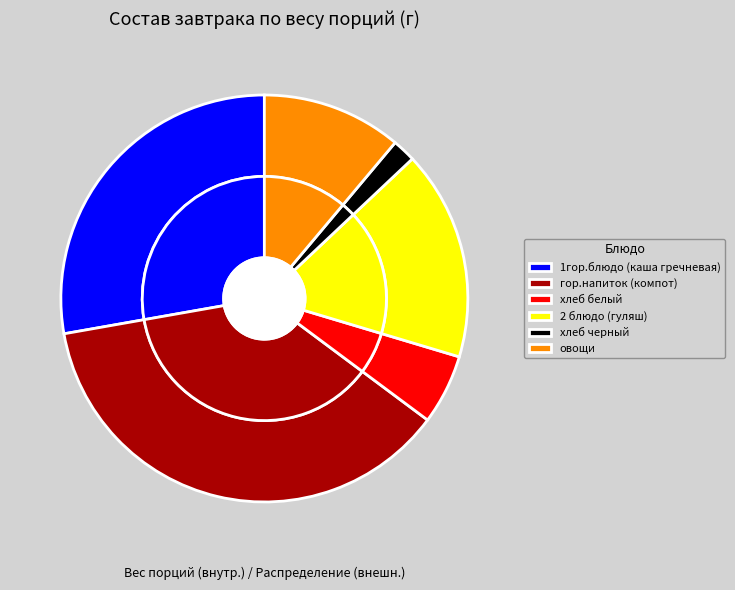

What is the smallest slice in the pie chart?

хлеб черный